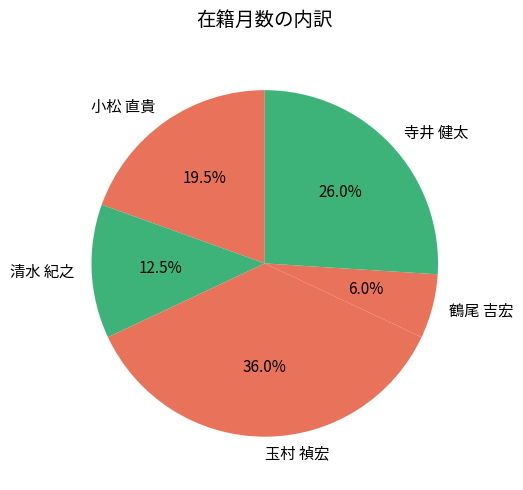

To the nearest percent, what is the combined percentage of 鶴尾 吉宏 and 玉村 禎宏?

42%